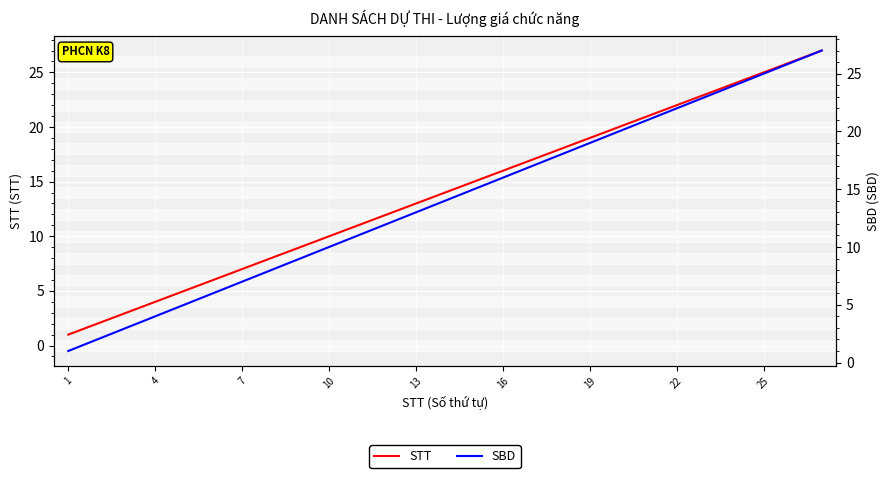

What are all the series names shown in the legend?

STT, SBD